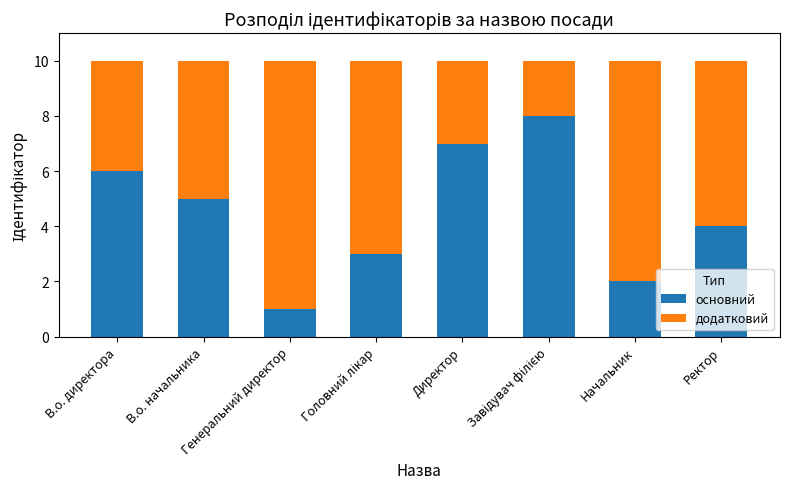

What is the total value across all series at В.о. директора?

10